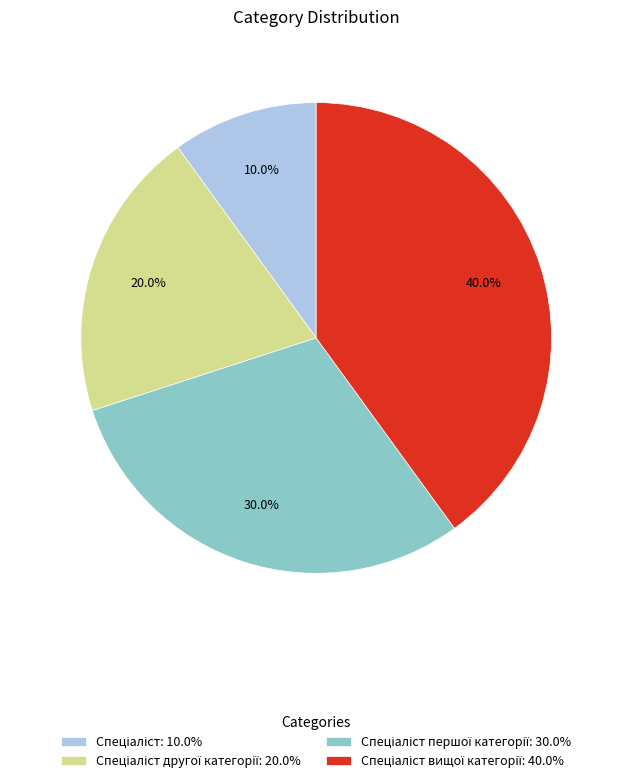

Is there any slice that represents more than half of the pie?

No